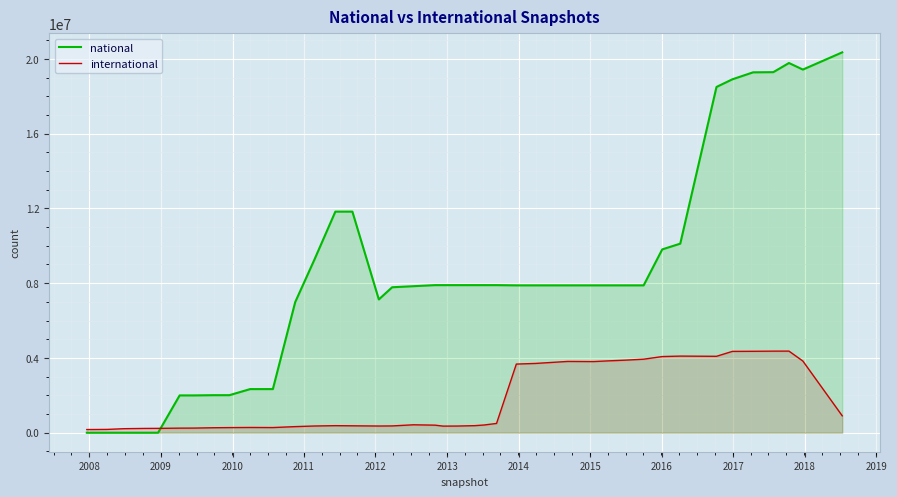

List the series in order of their overall mean, highest first.

national, international